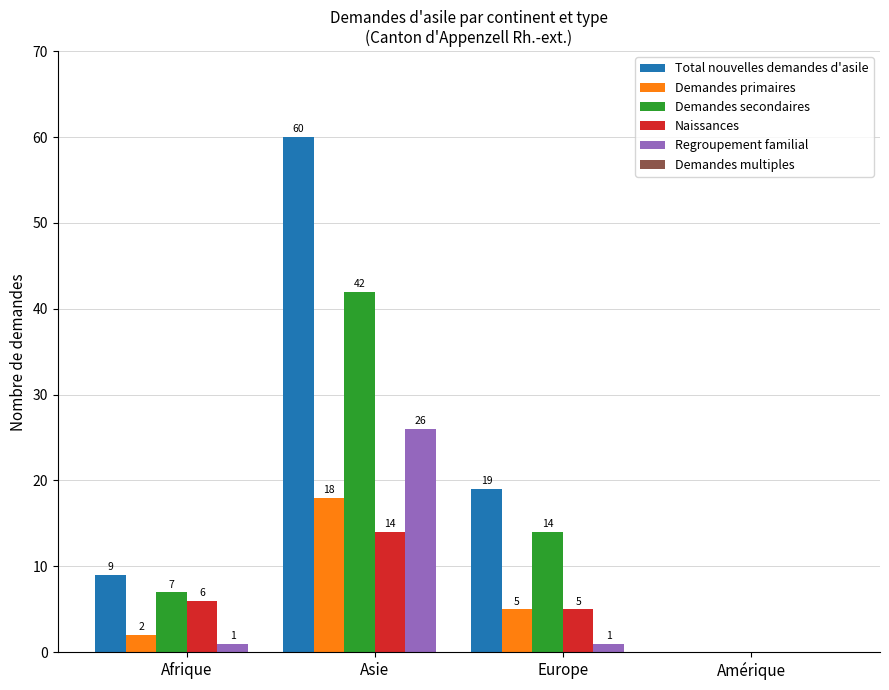

Which label corresponds to the largest value in the chart?

Asie